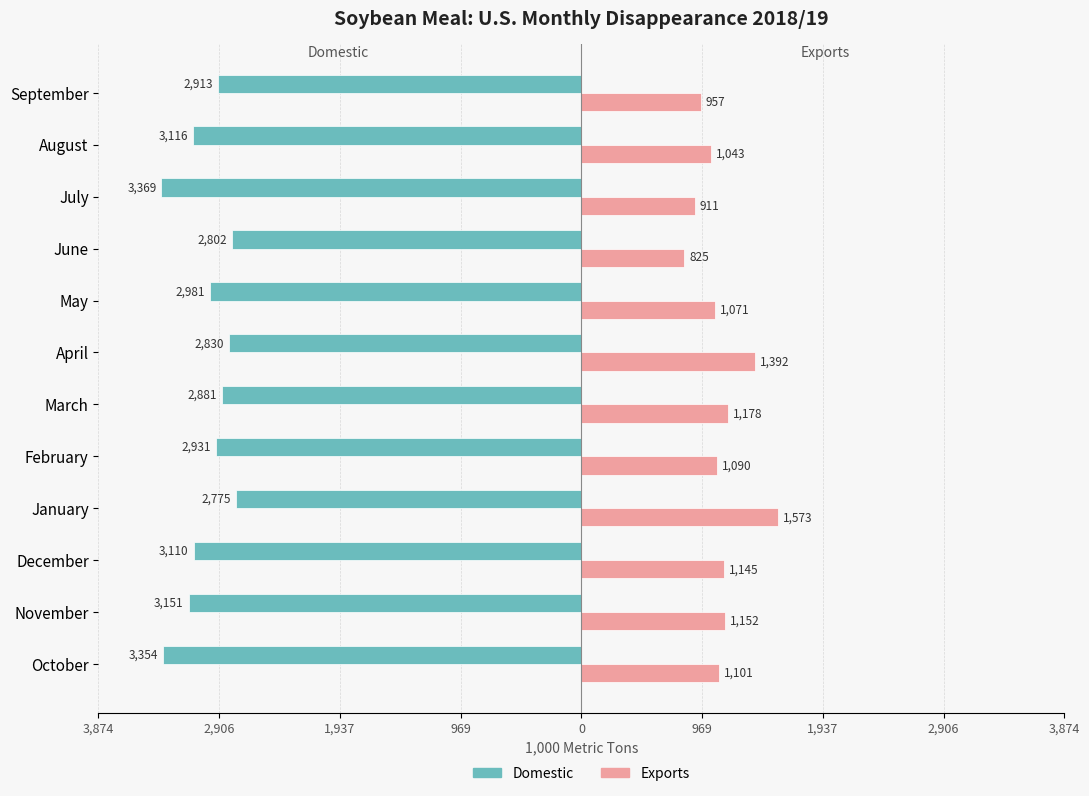

What are all the series names shown in the legend?

Domestic, Exports